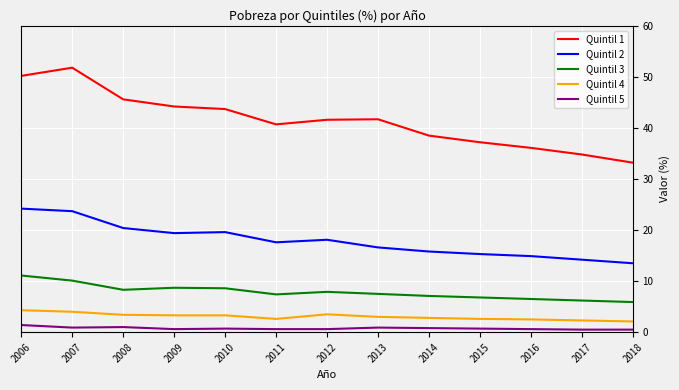

What is the minimum value for Quintil 1?

33.2